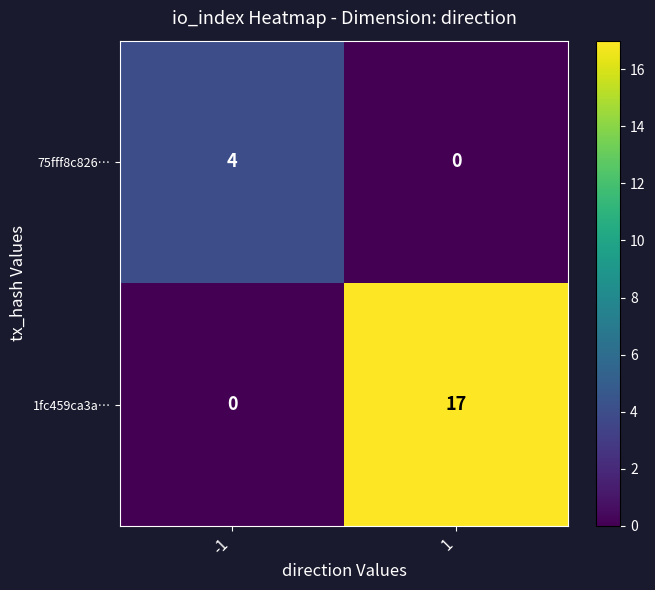

What is the difference between the maximum and minimum values in the 75fff8c826… series?

4